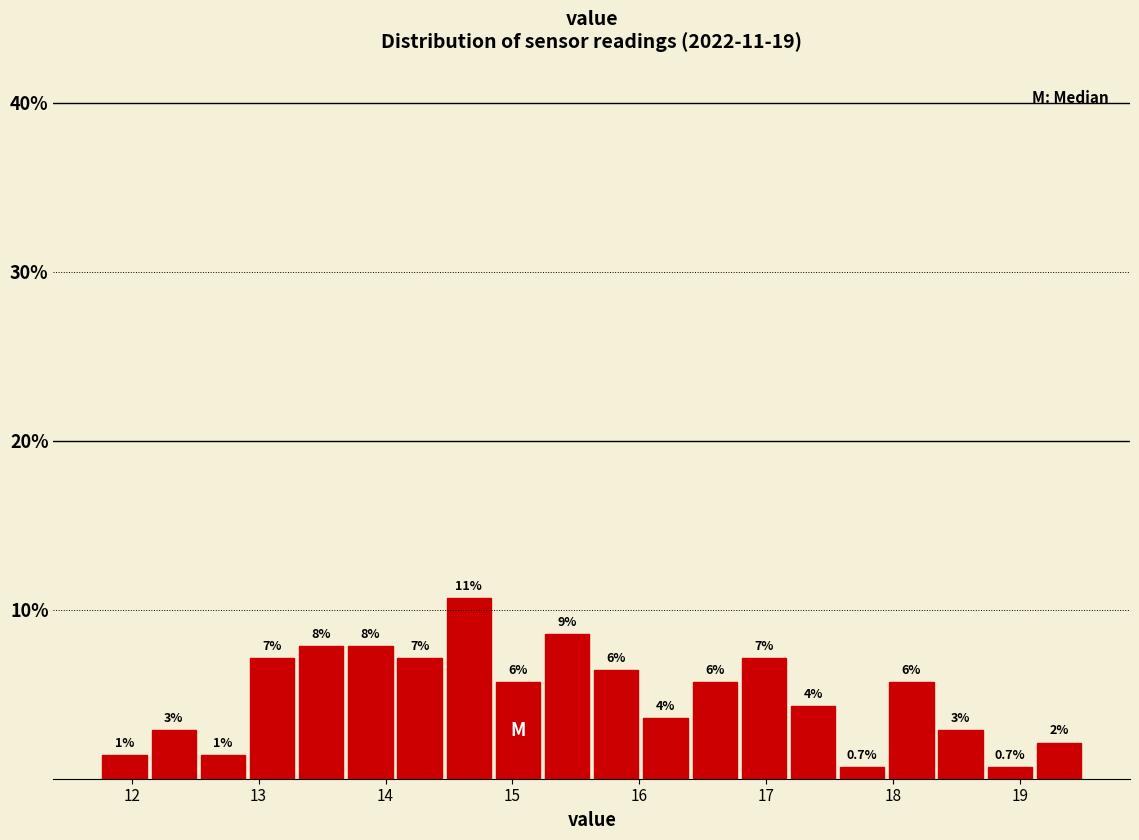

Read against the x-axis, roughly where is the centre of the tallest bar?

14.7